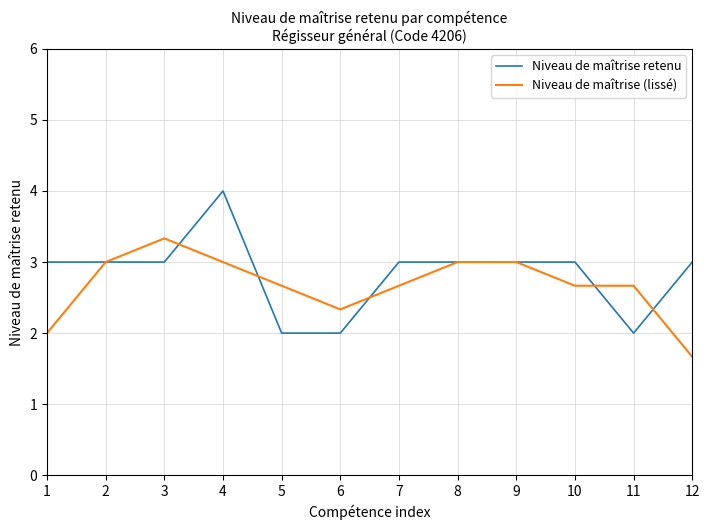

What is the spread (max minus min) of values at 3?

0.3